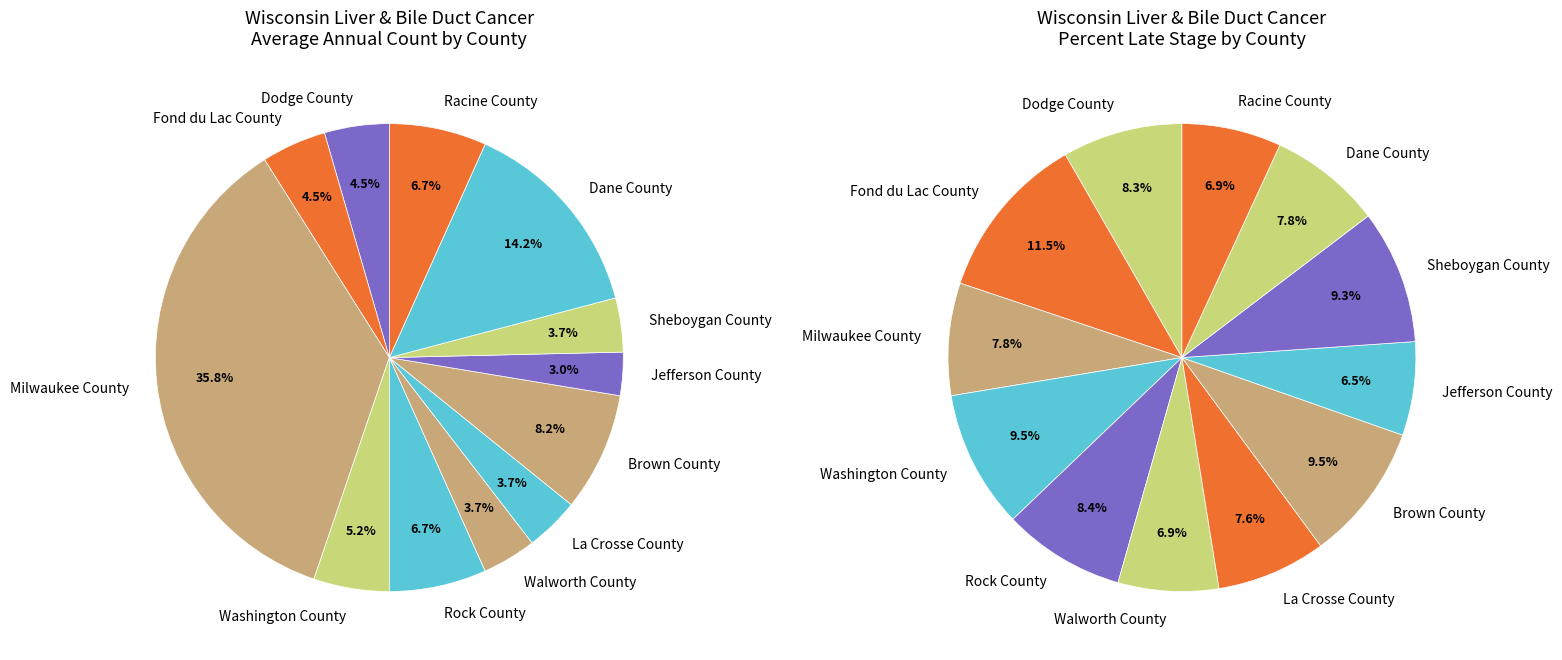

Count the number of slices in the pie.

12